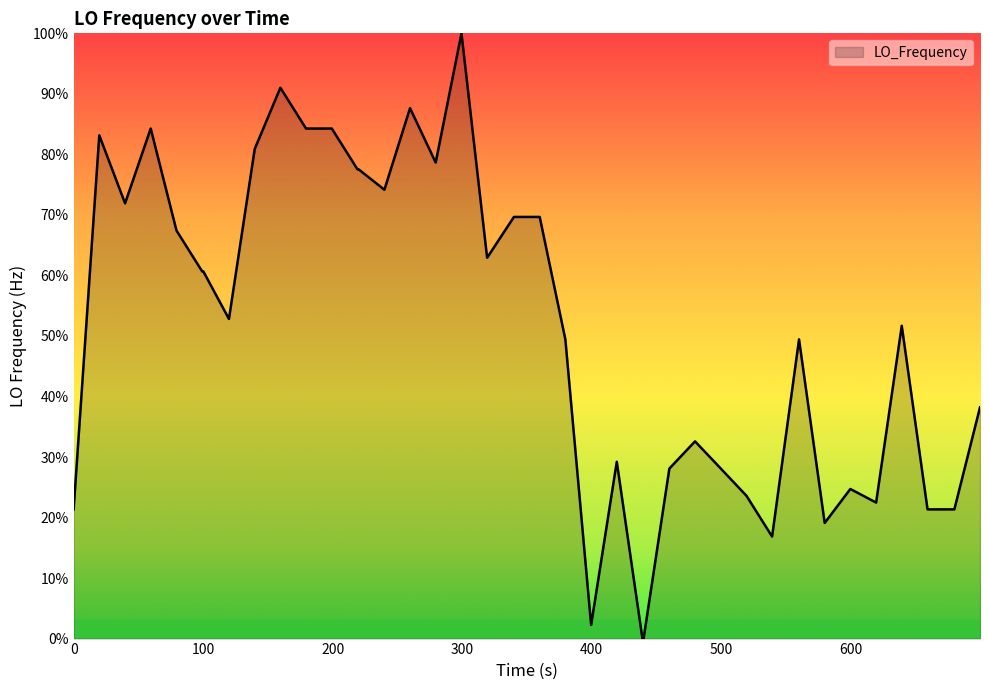

How many series are shown in this chart?

1